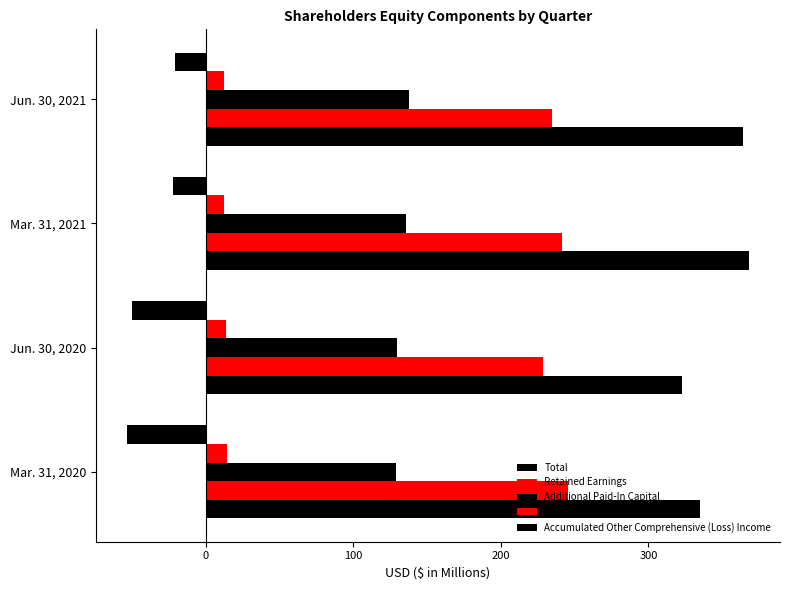

What is the value of the Accumulated Other Comprehensive (Loss) Income bar at the 2nd from the left?

-49.8